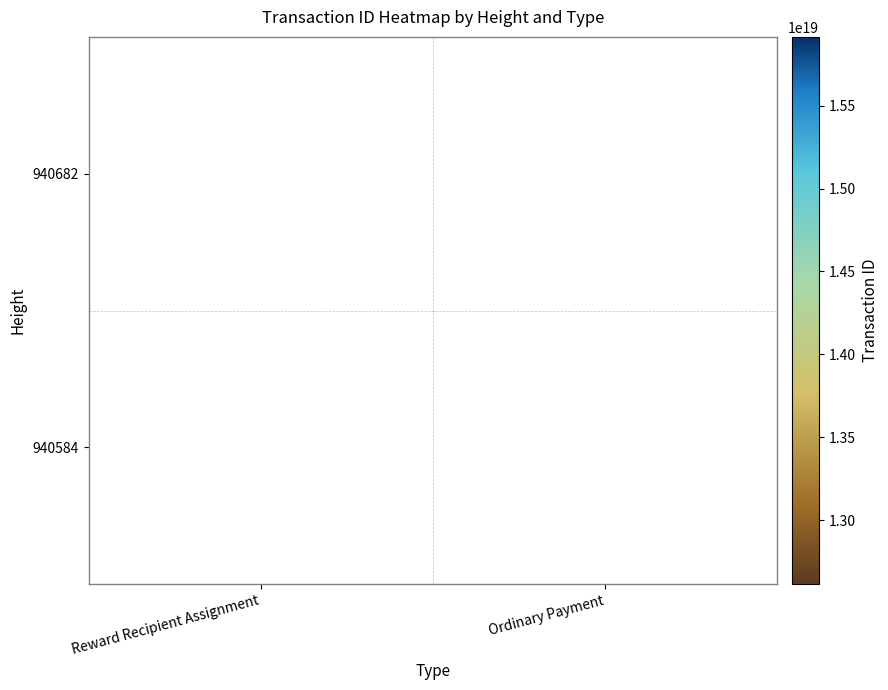

What is the greatest value displayed?

15914303143294898176.0